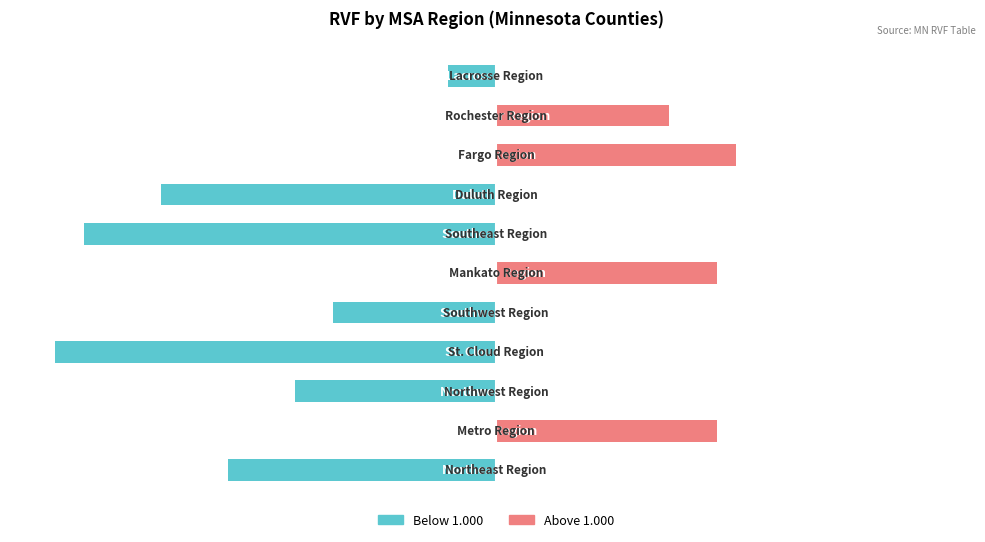

Which series has the largest total across all categories?

Above 1.000